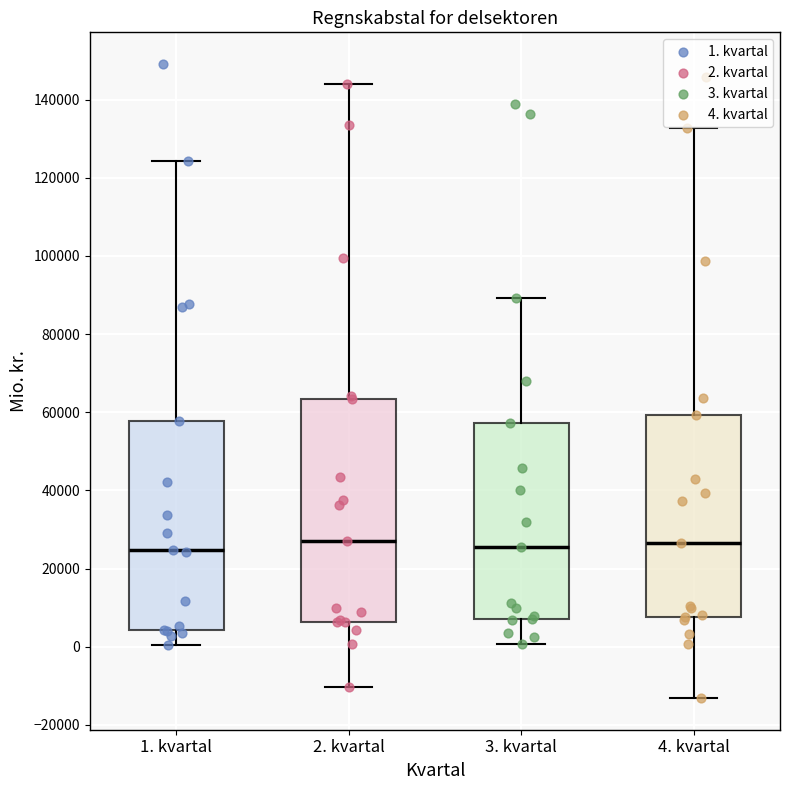

Reading left to right, transcribe this box plot: for each box, give where its median line is, the range the box spans, and where its two whiskers end, as read against the y-axis. The values are not printed on the chart, so give them approximately, as read against the axis.

1. kvartal: median 24000, box 4000 to 58000, whiskers 0 to 124000
2. kvartal: median 26000, box 6000 to 64000, whiskers -10000 to 144000
3. kvartal: median 26000, box 8000 to 58000, whiskers 0 to 90000
4. kvartal: median 26000, box 8000 to 60000, whiskers -14000 to 132000